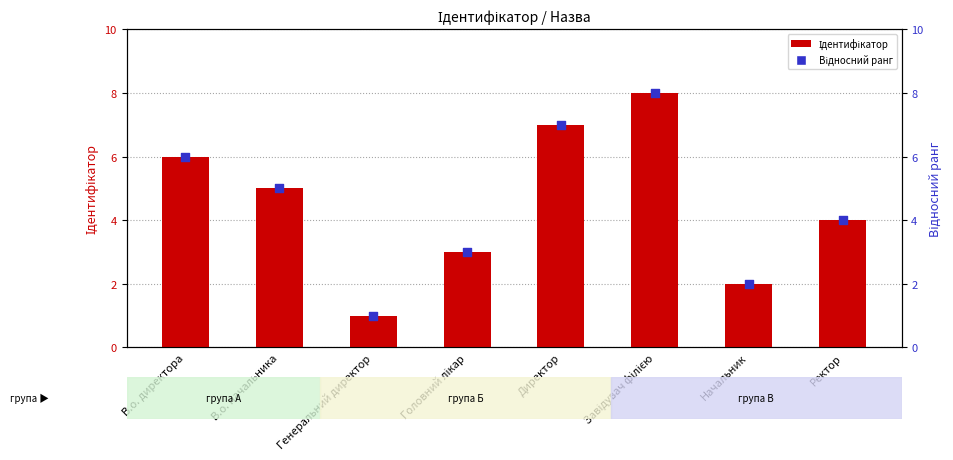

At how many categories does at least one series exceed 6?

2